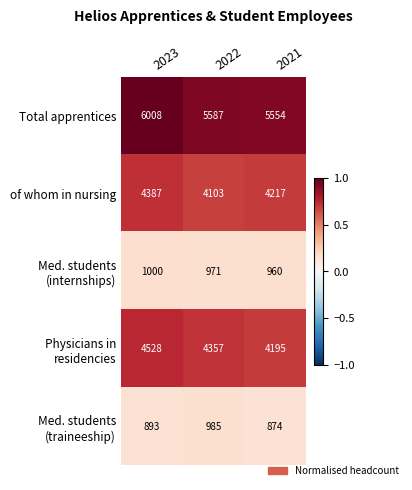

What is the total value across all series at 2022?

16003